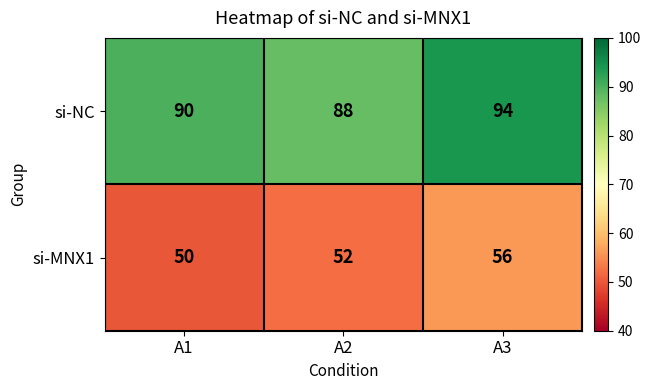

Rank the series by their average value, from lowest to highest.

si-MNX1, si-NC